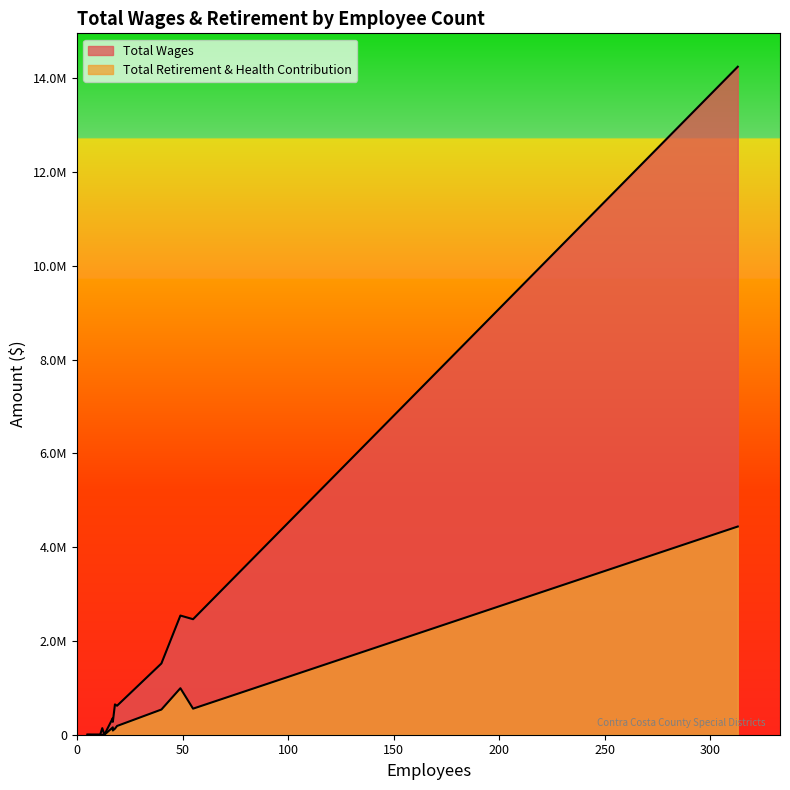

At which category does Total Retirement & Health Contribution reach its first local valley?

18